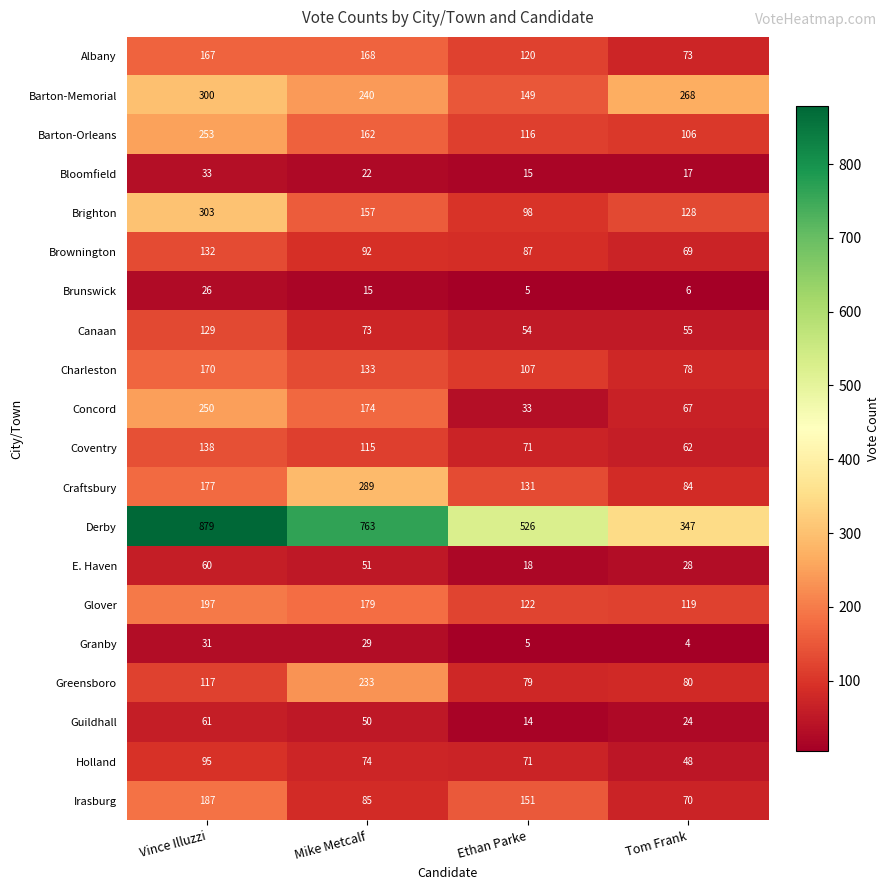

Is it true that Bloomfield equals 24 at Tom Frank?

False